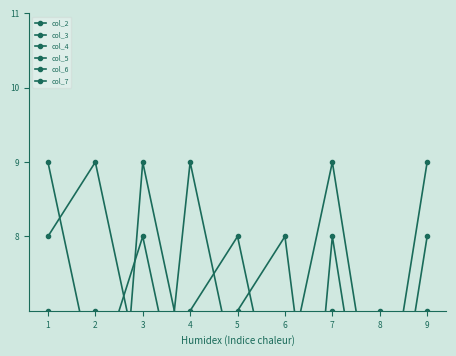

What is the difference between the maximum and minimum values in the col_4 series?

8